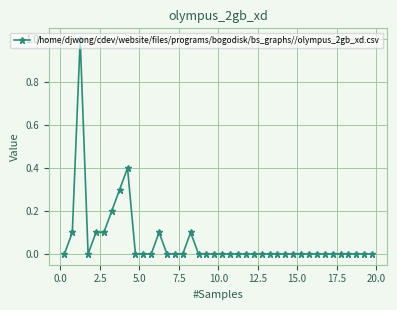

How many series are shown in this chart?

1